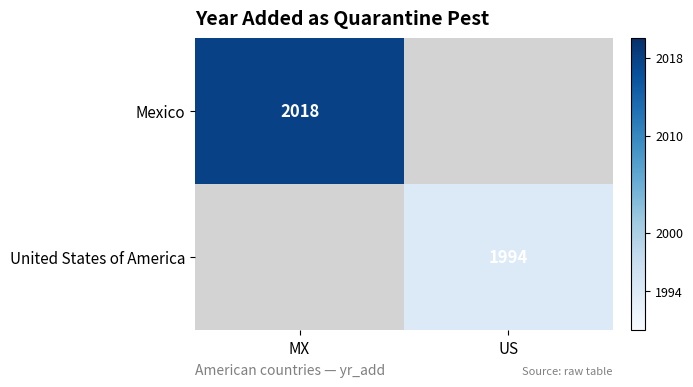

The value of Mexico at MX is 843. True or false?

False